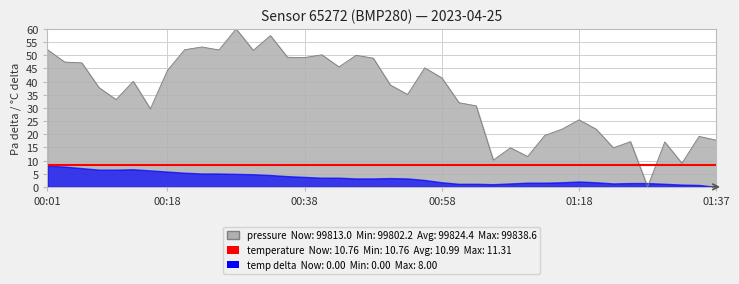

How many values are below 38?

20